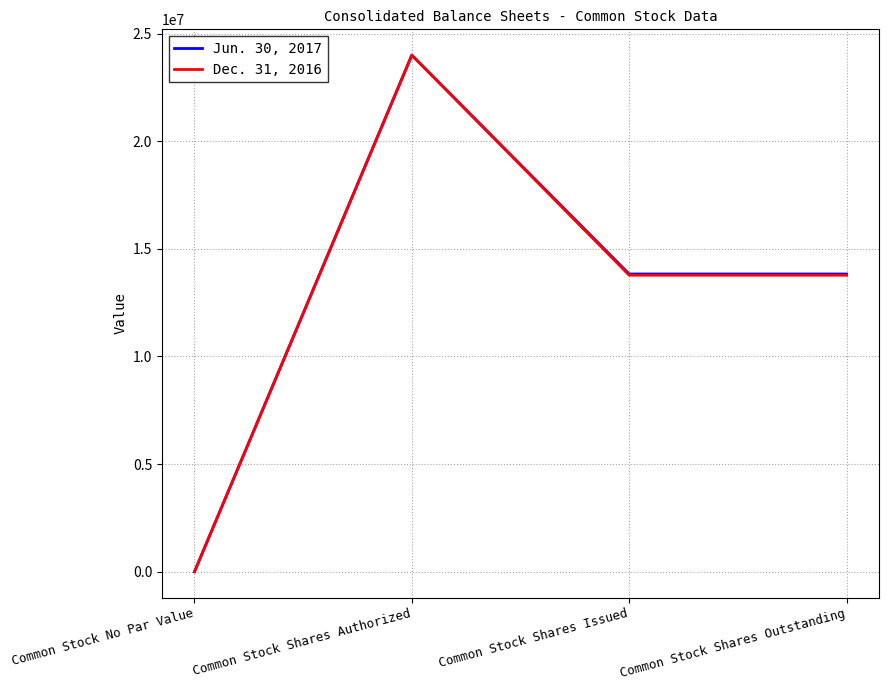

Is it true that Jun. 30, 2017 equals 19034237 at Common Stock Shares Issued?

False